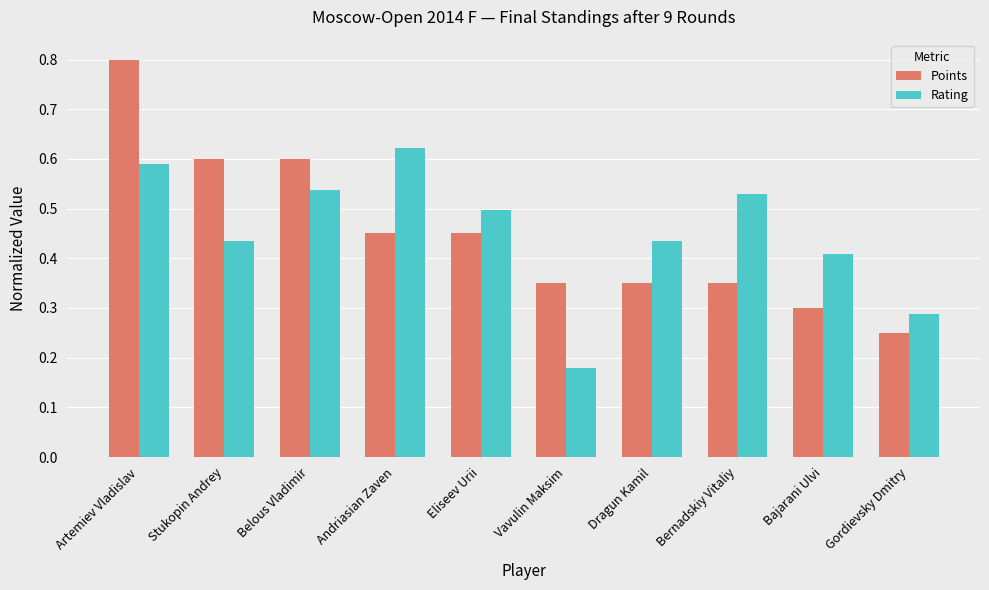

How many Points values are between 0 and 1?

10